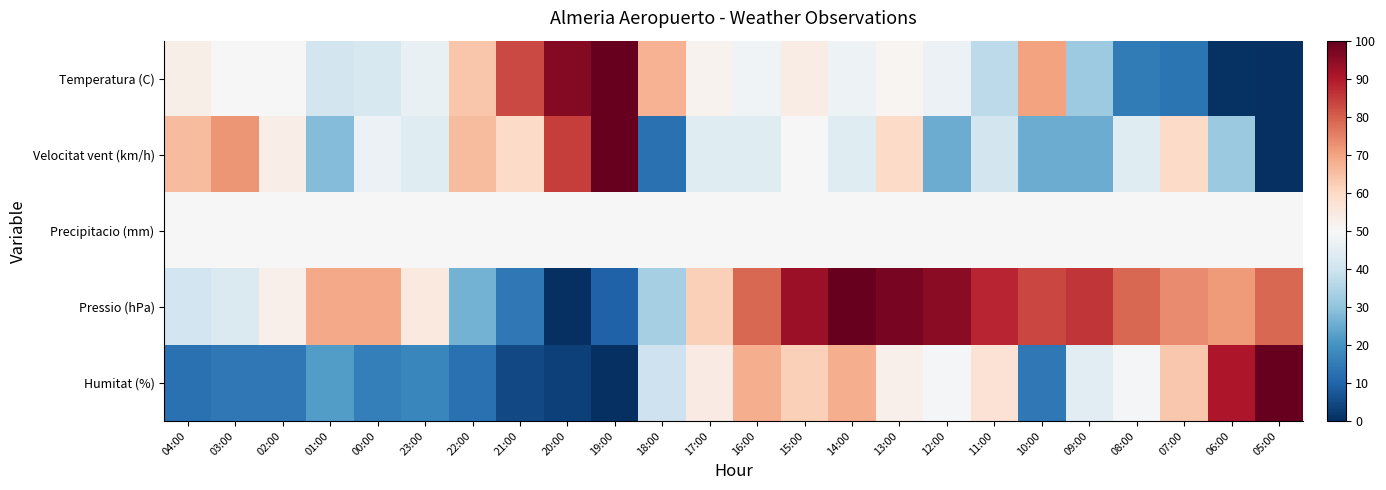

At how many categories does at least one series exceed 57?

22